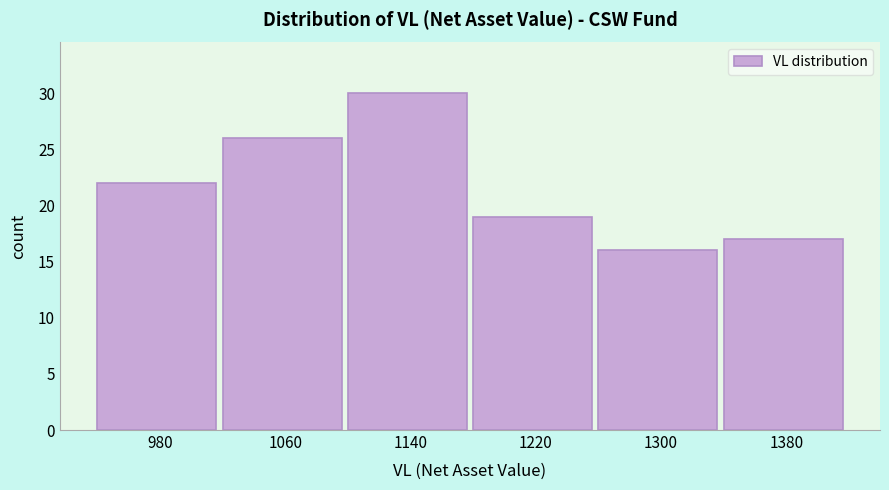

How tall is the bar that spans 1180 to 1260 on the x-axis? The values are not printed on the chart, so give them approximately, as read against the axis.

19